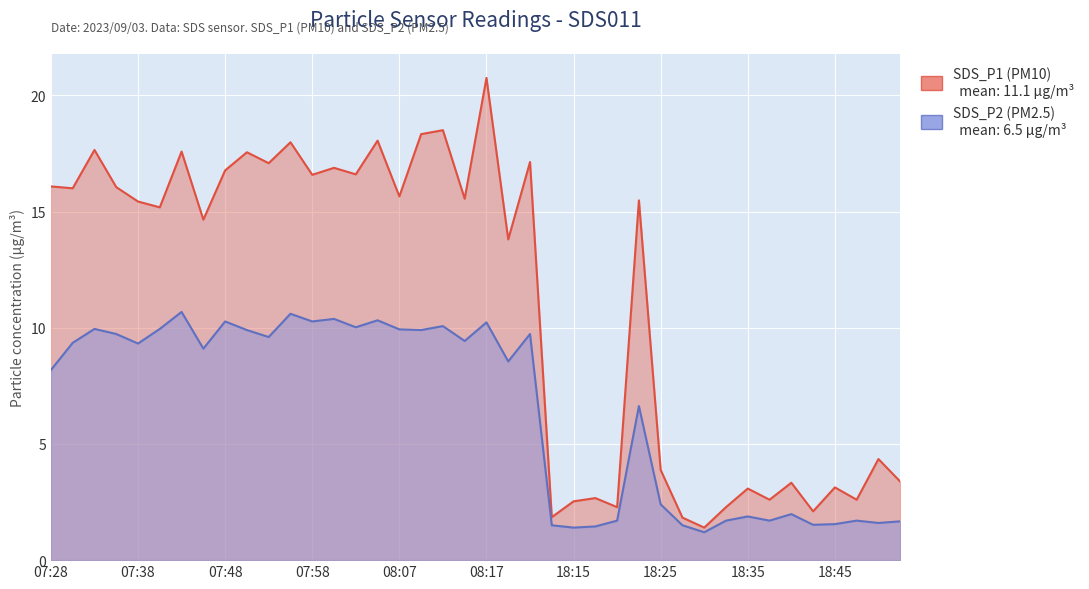

The value of SDS_P2 at 08:05 is 10.3. True or false?

True